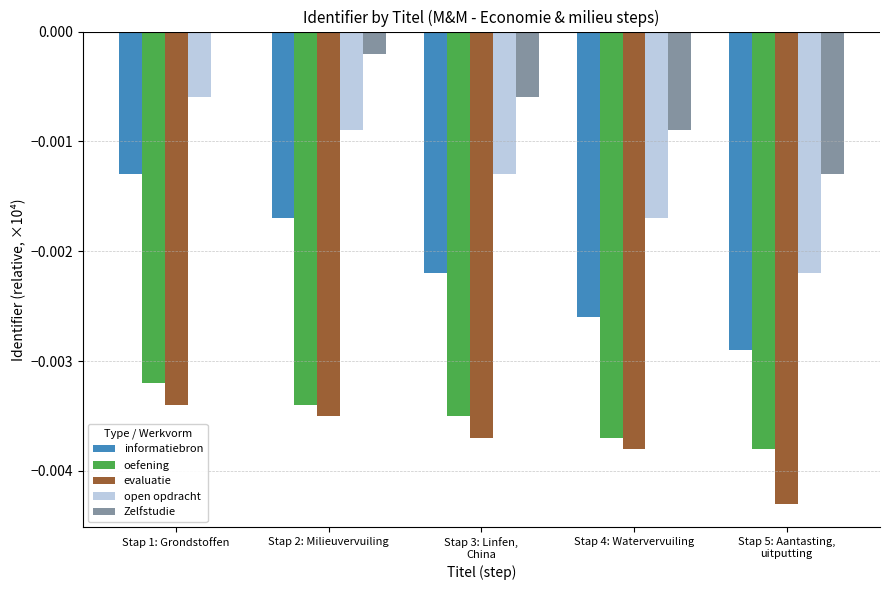

Is it true that Zelfstudie equals -0.0 at Stap 4: Watervervuiling?

True